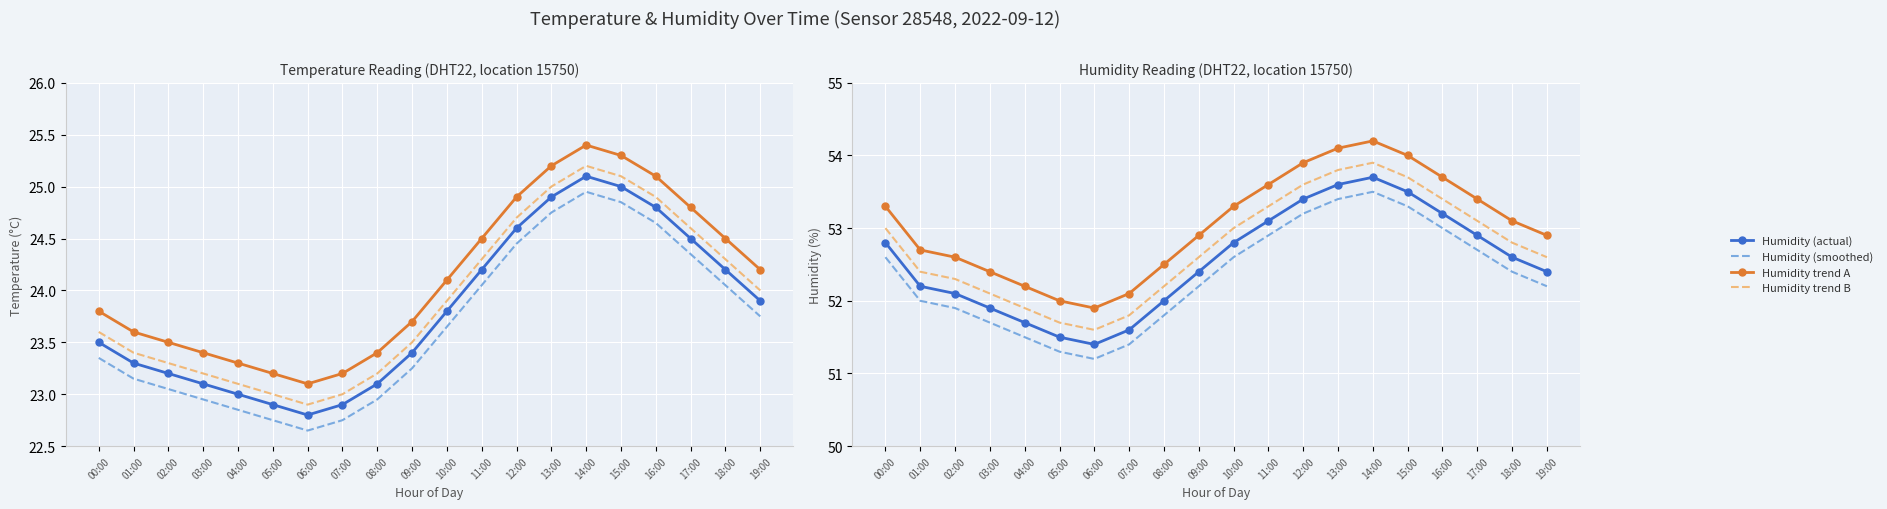

How many data points in temperature are above 23?

16